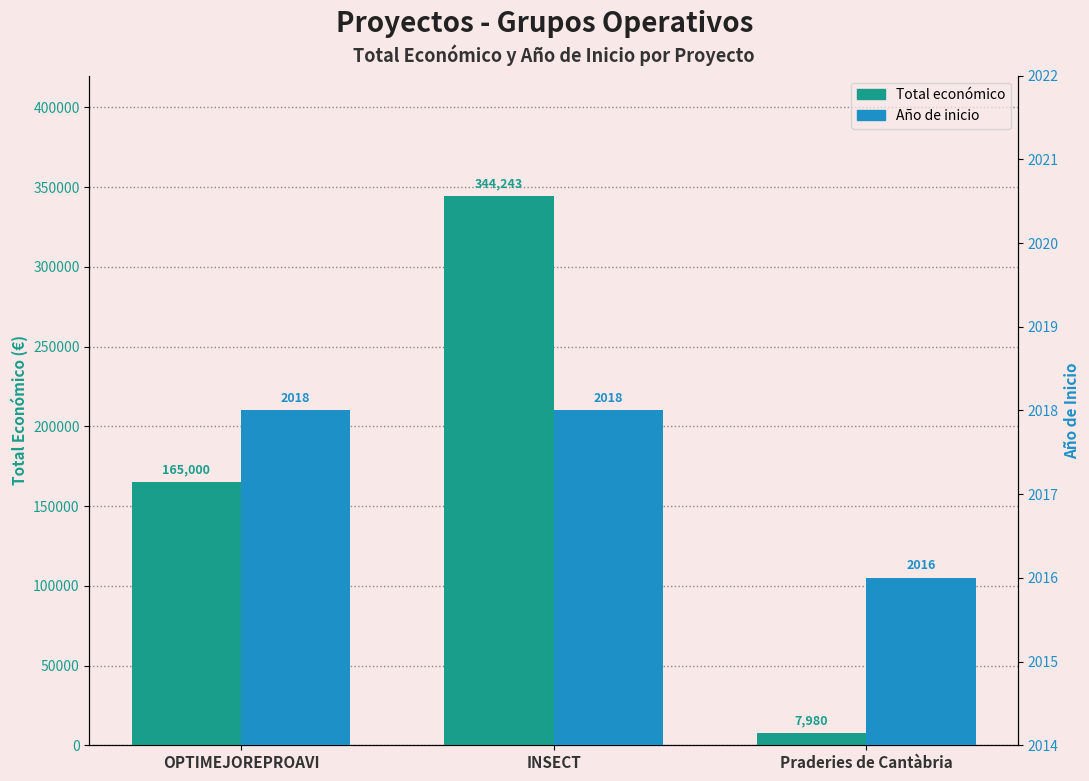

What is the maximum value shown in the chart?

344243